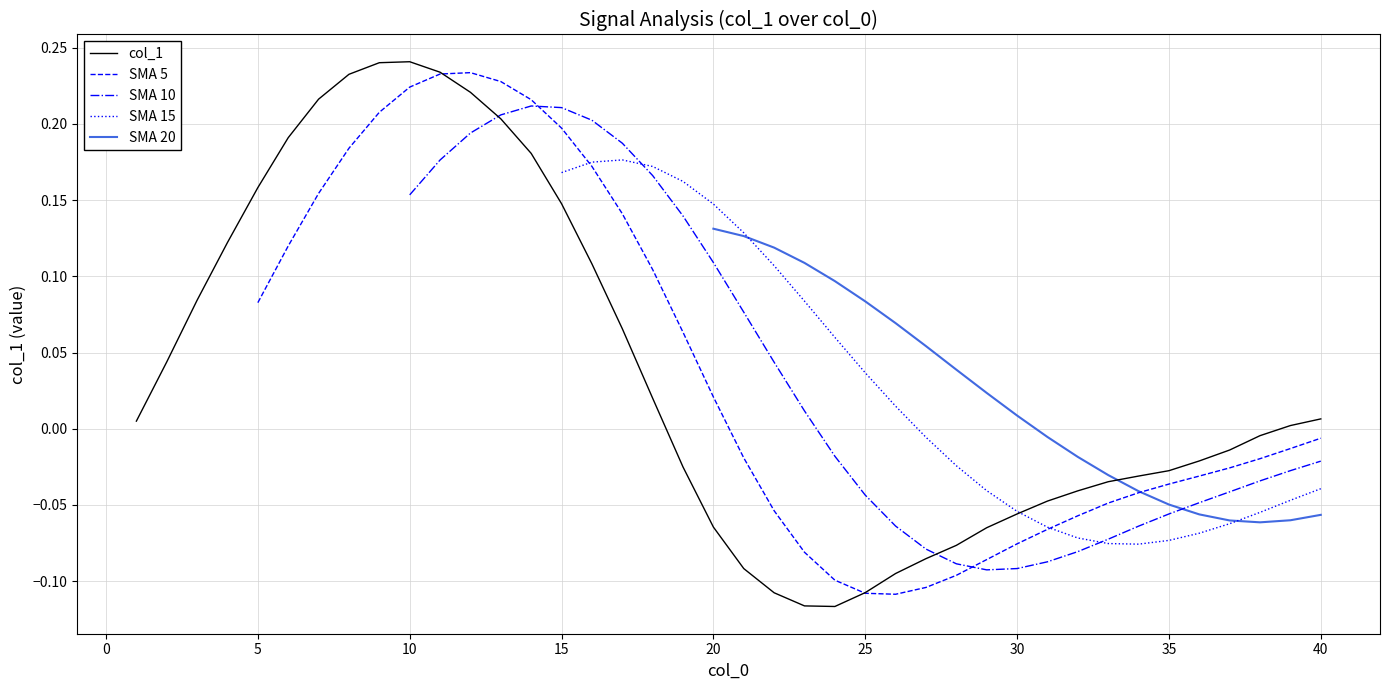

How many values in SMA 15 are below zero?

14